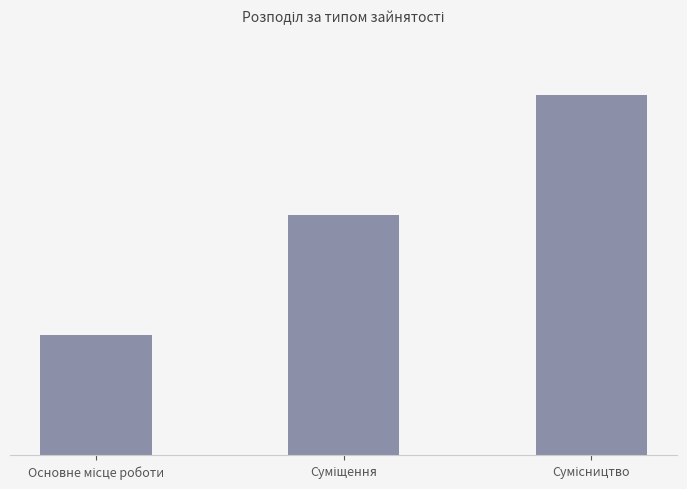

What value does the data have at Основне місце роботи?

1